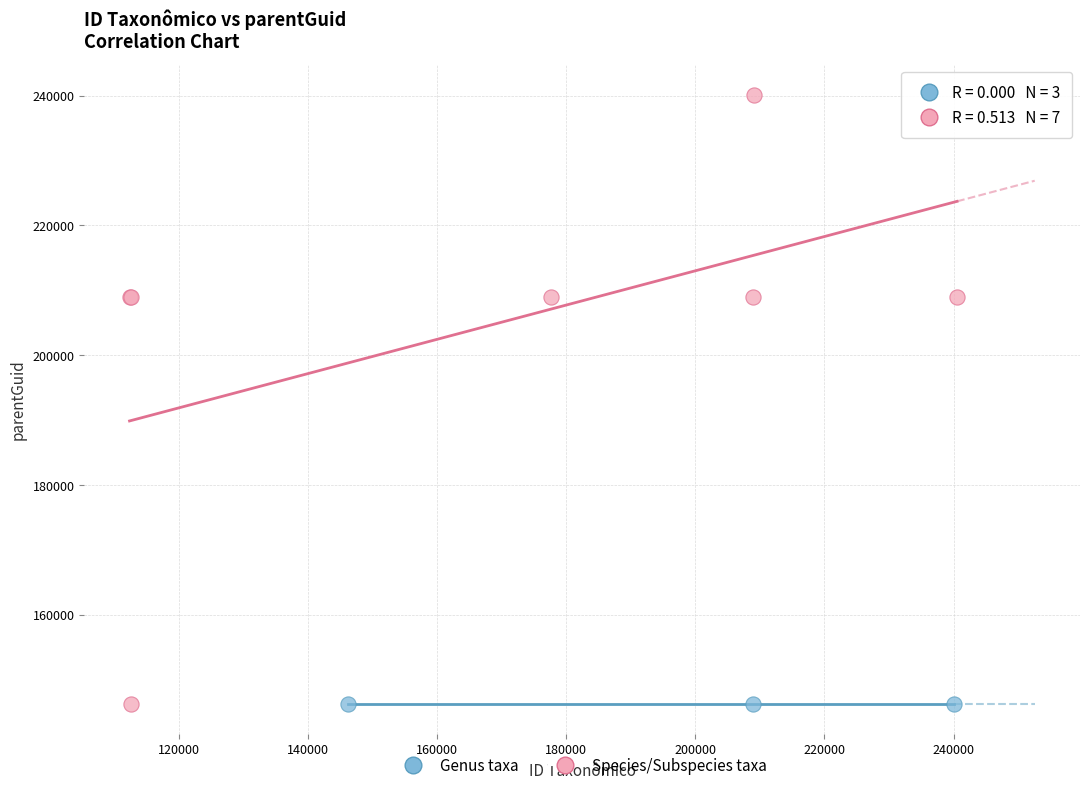

Which series contains the highest Y value?

Species/Subspecies taxa